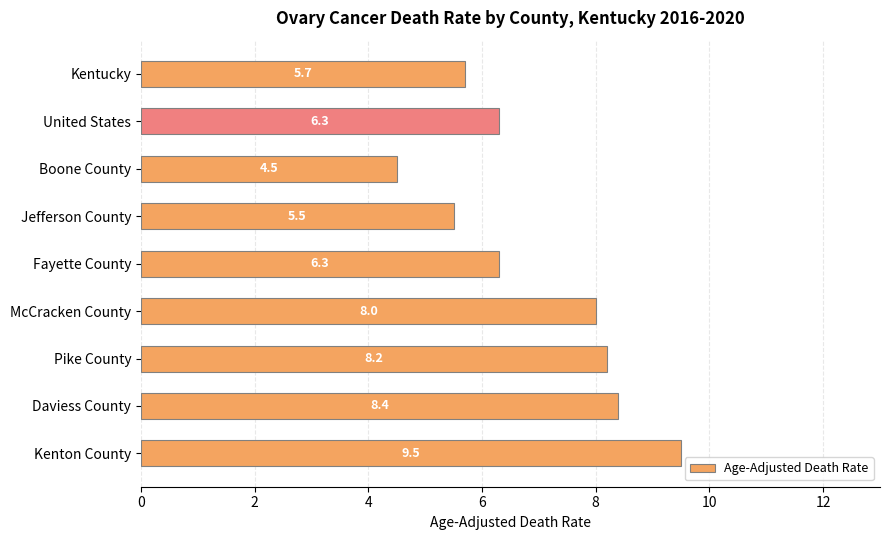

Are the bars horizontal?

Yes